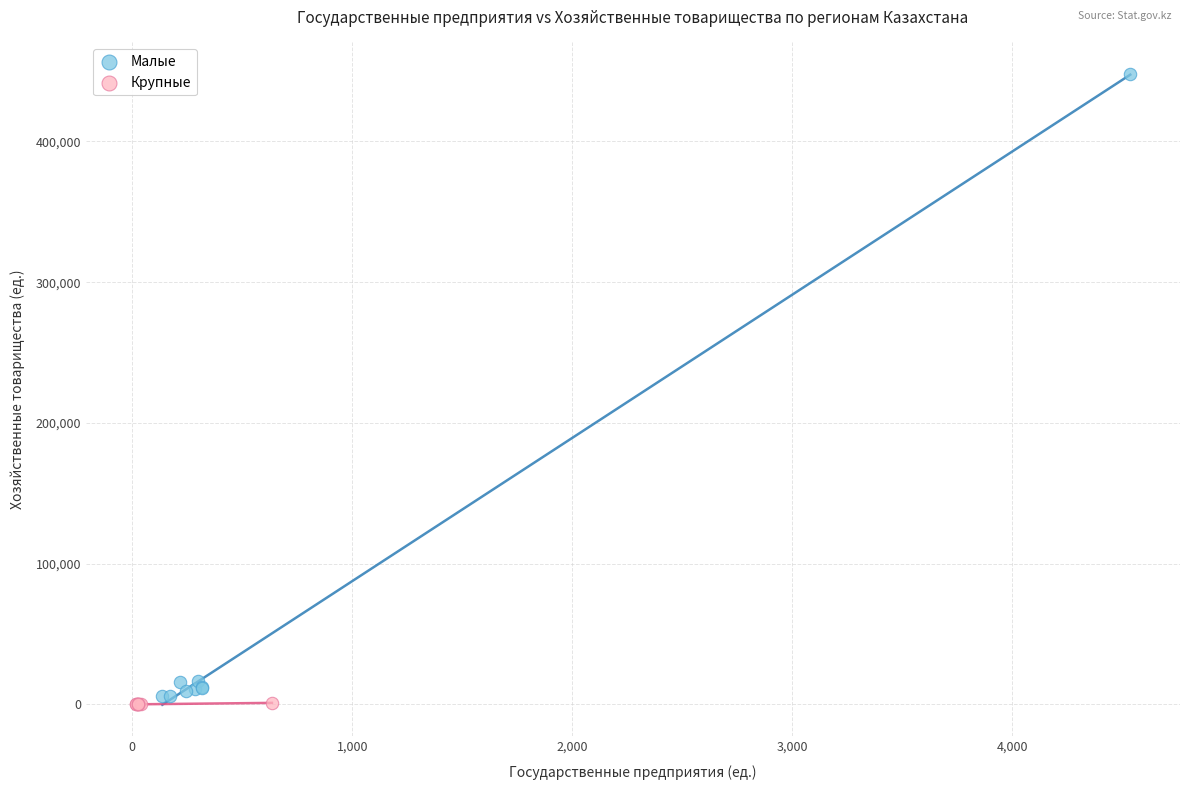

Which series contains the lowest Y value?

Крупные